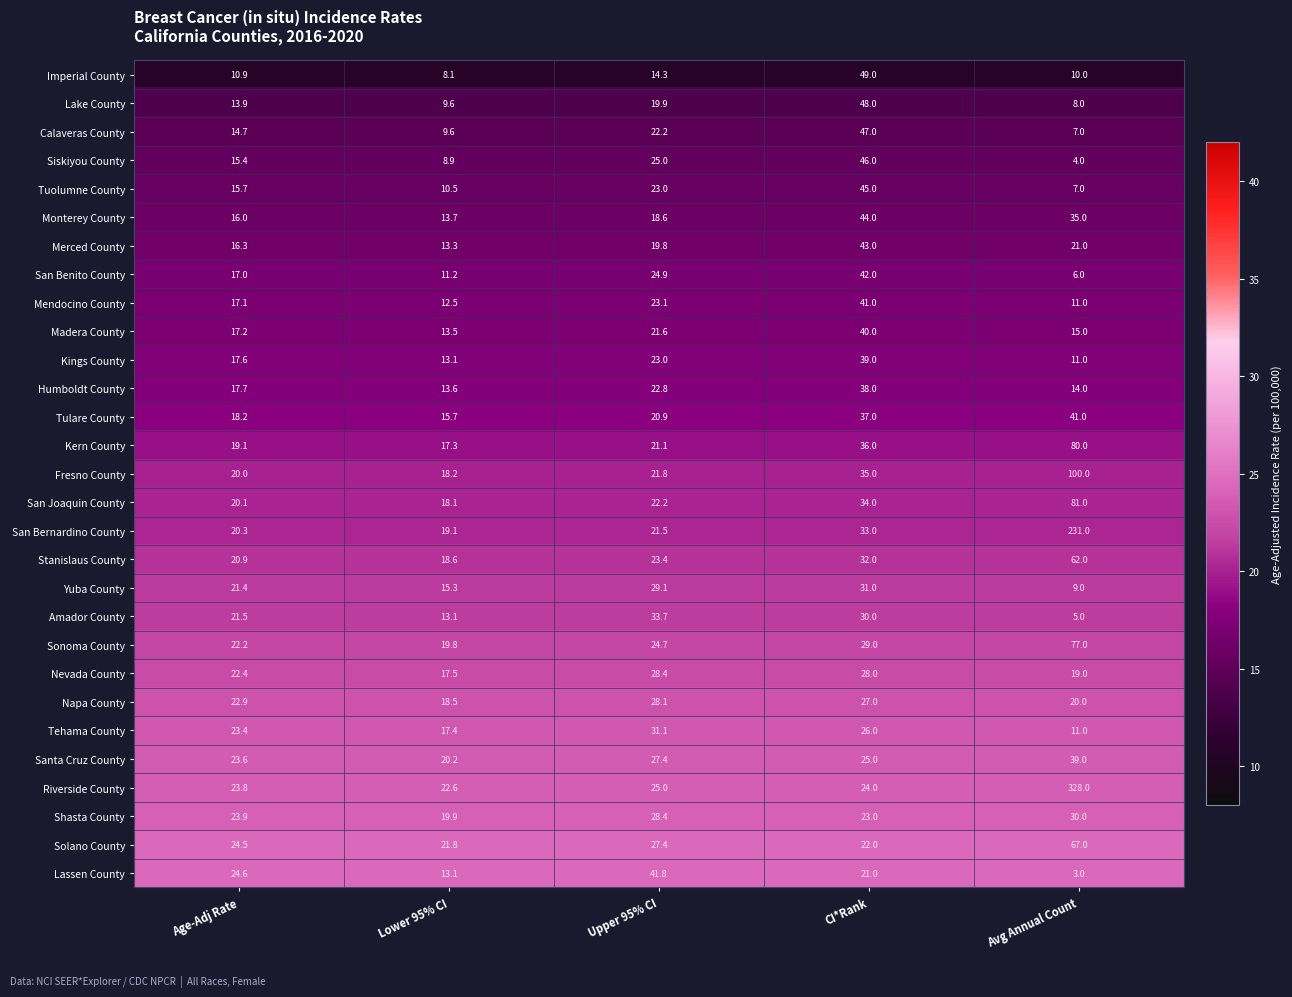

What is the sum of all Amador County values?

103.3